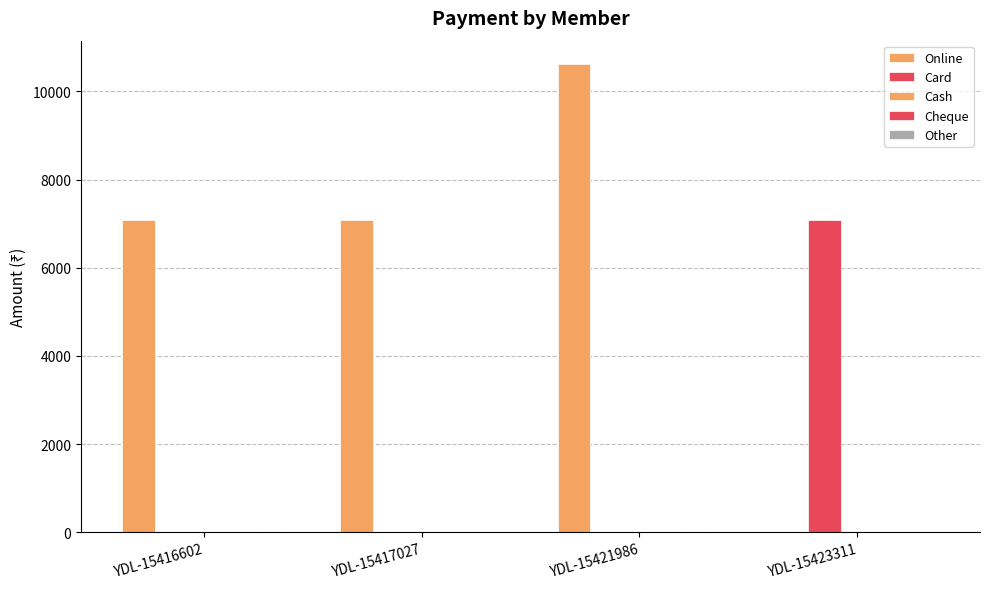

How many categories are shown in the chart?

4